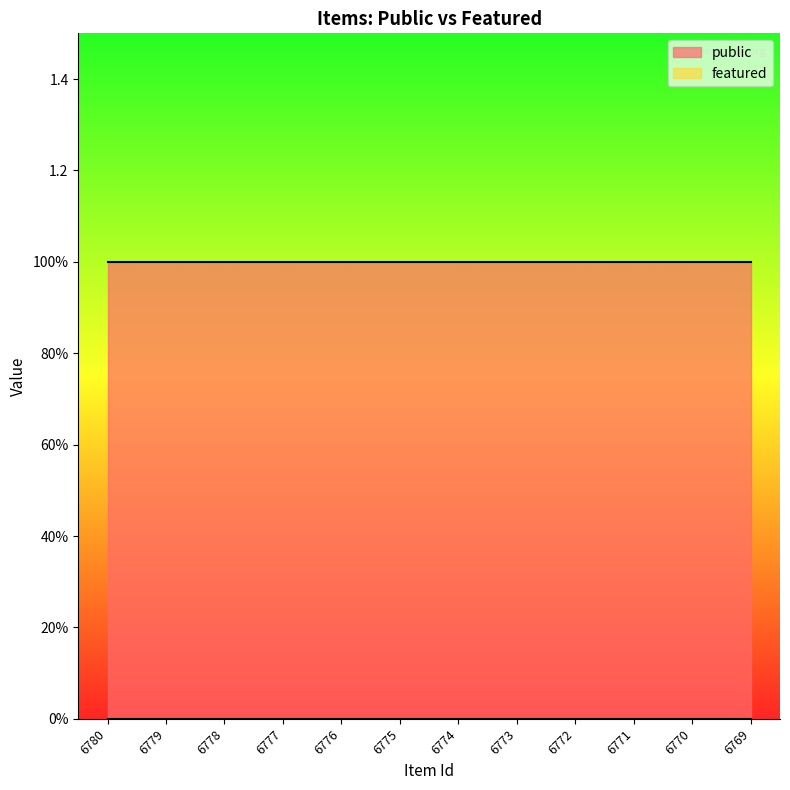

True or false: featured and public intersect in this chart.

False